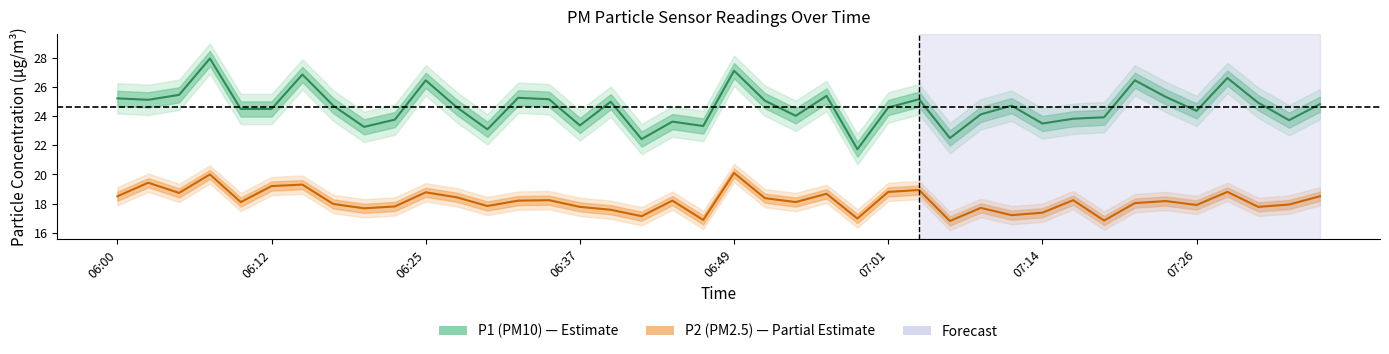

True or false: P1 and P2 intersect in this chart.

False